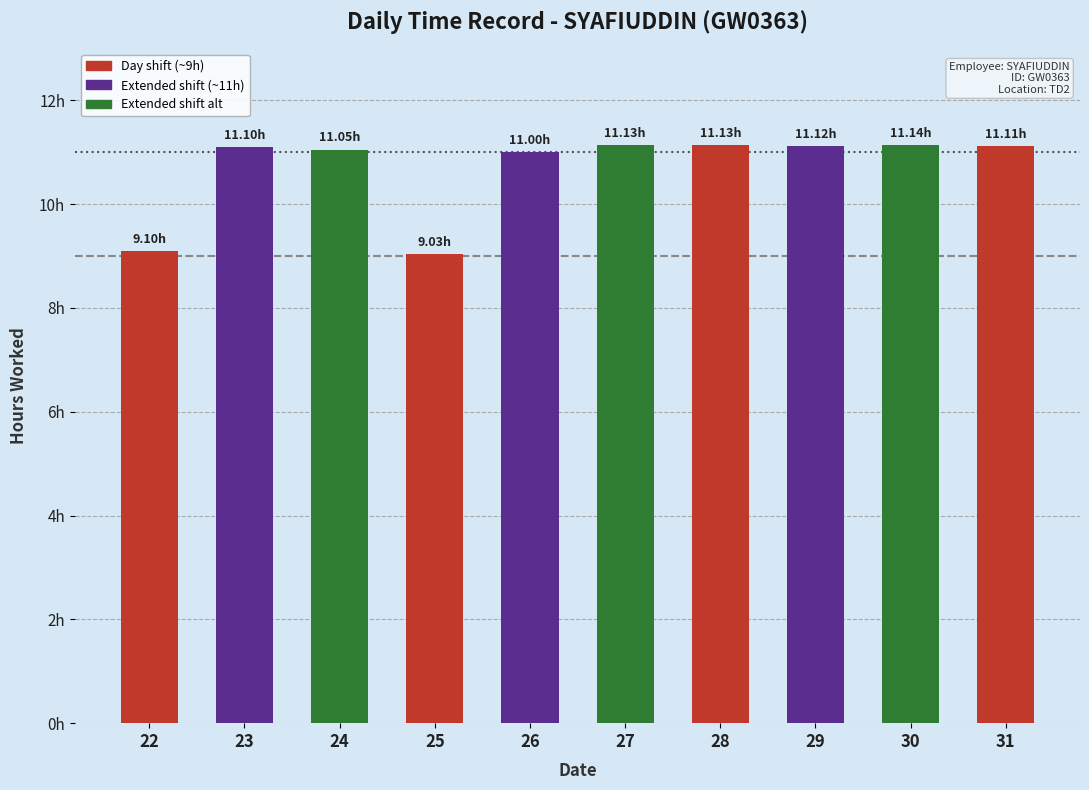

At which category does the chart reach its peak across all series?

30